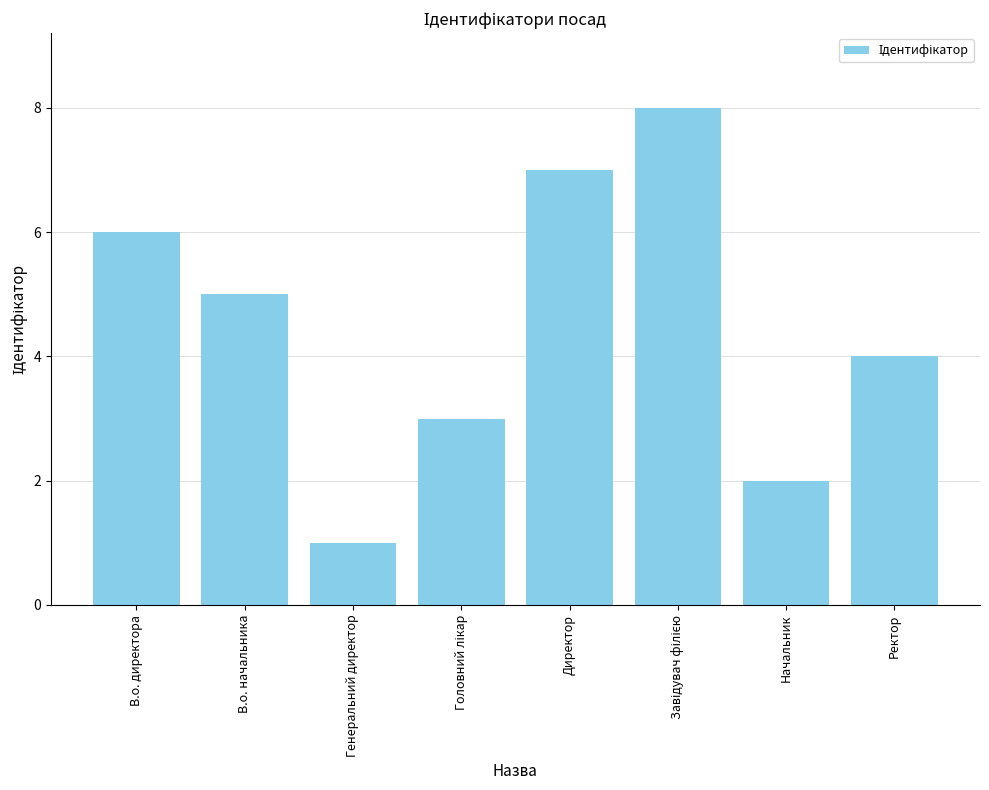

What is the label of the 3rd bar from the left?

Генеральний директор